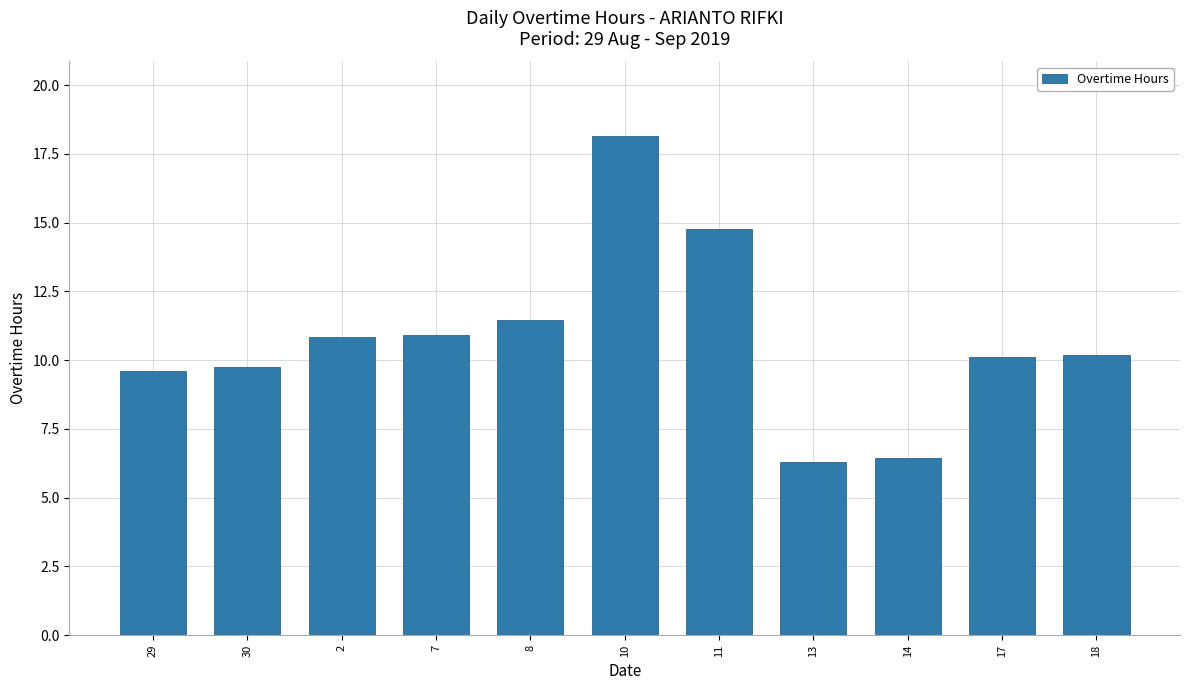

What is the value of the 4th bar from the left?

10.9